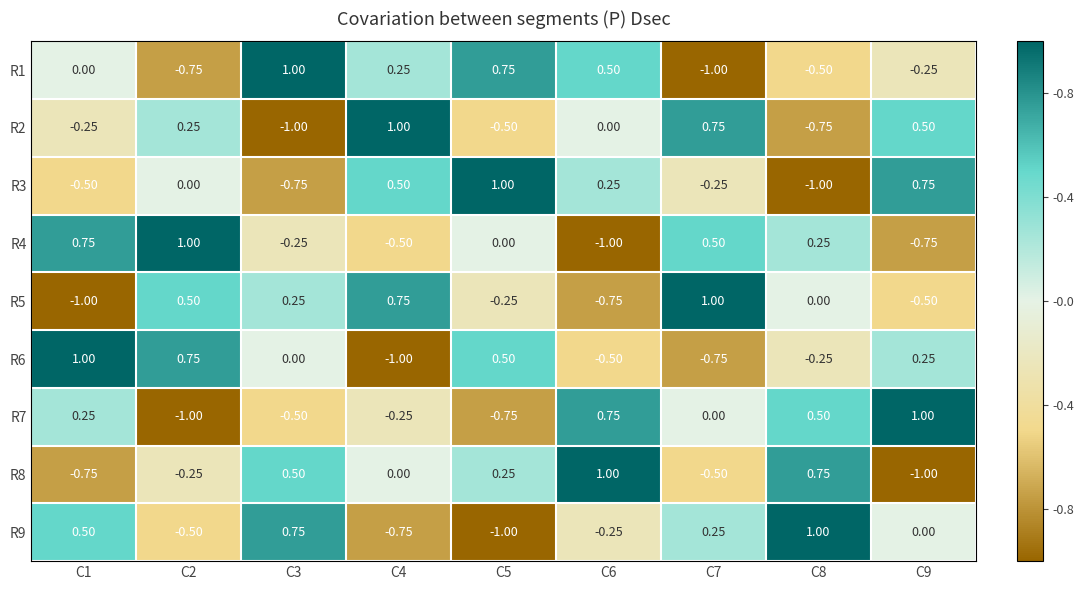

Is the value of R3 at C9 greater than the value of R4 at C2?

No